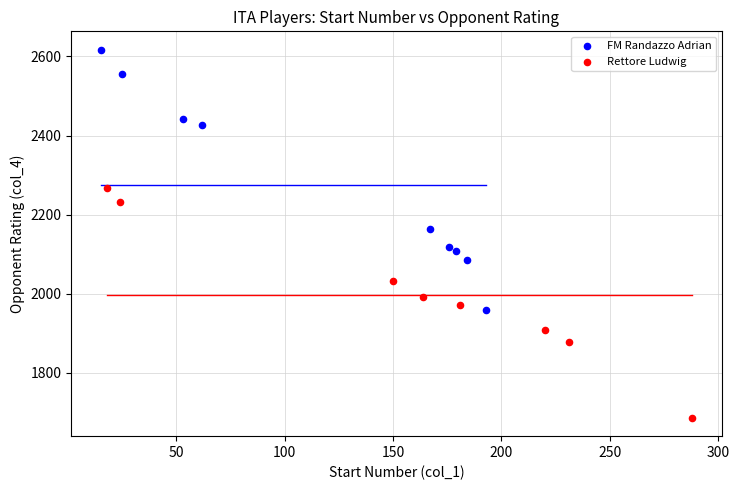

Which series has the largest Y range (max minus min)?

FM Randazzo Adrian